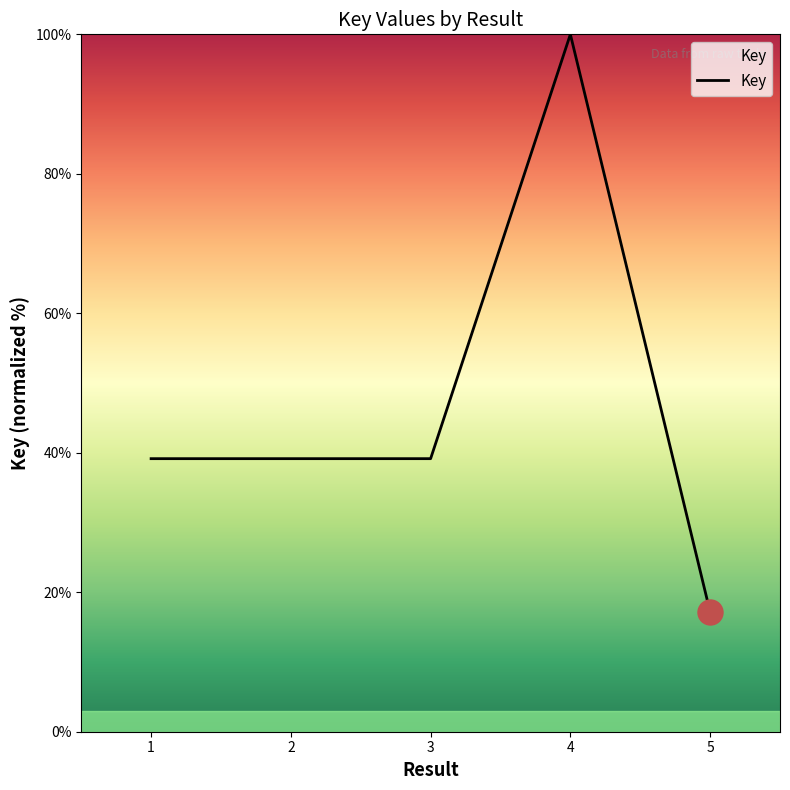

At which category does the chart reach its minimum across all series?

5